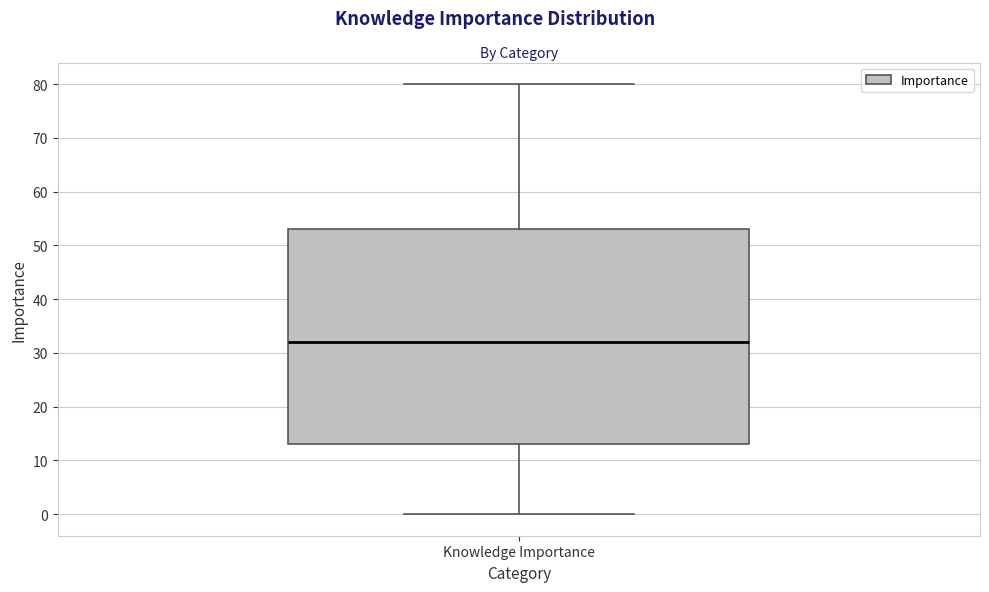

Read this box plot against the y-axis: the position of the median line, the range covered by the box, and the ends of both whiskers. The values are not printed on the chart, so give them approximately, as read against the axis.

median 32, box 13 to 53, whiskers 0 to 80